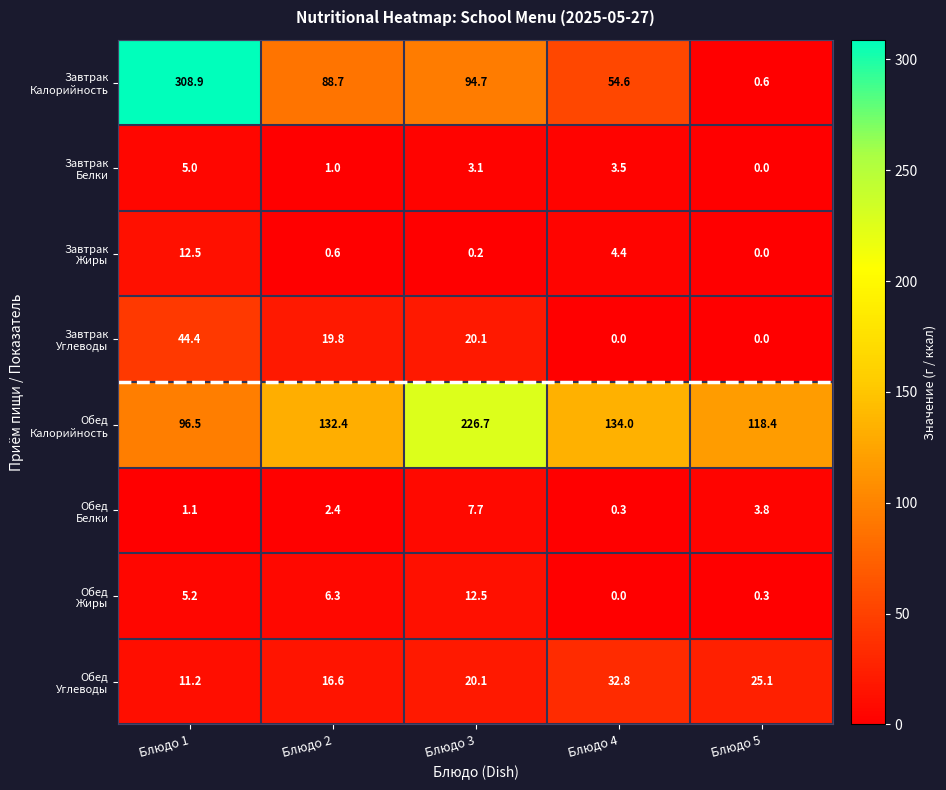

At which category is the sum across all series the highest?

Блюдо 1